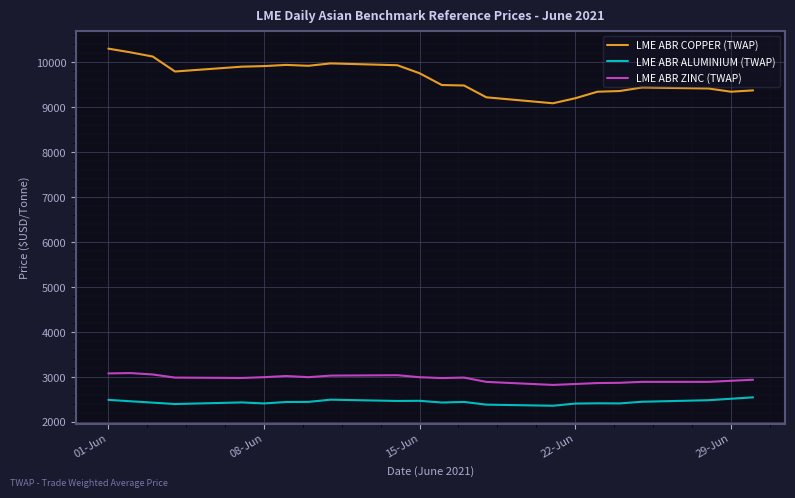

What is the highest value of the LME ABR COPPER (TWAP) series?

10306.3